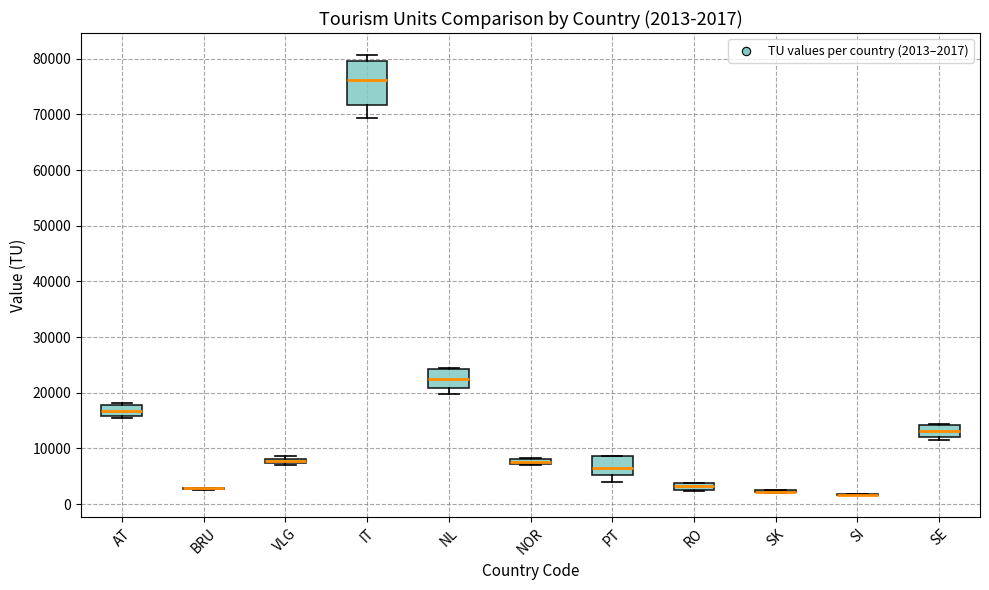

Which box is the tallest, from its lower edge to its upper edge?

IT